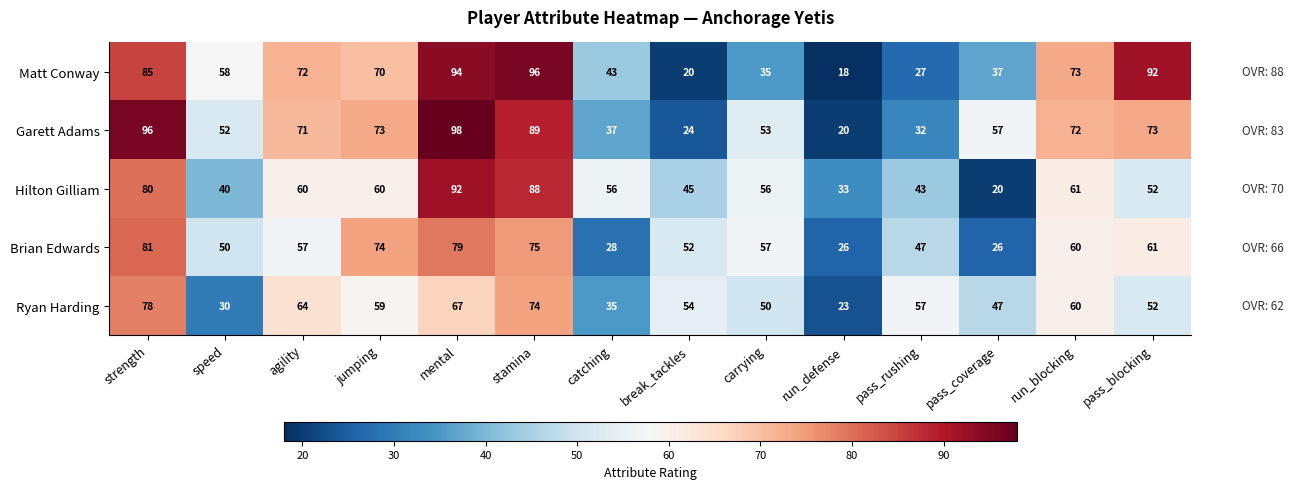

Is it true that Ryan Harding equals 135 at strength?

False